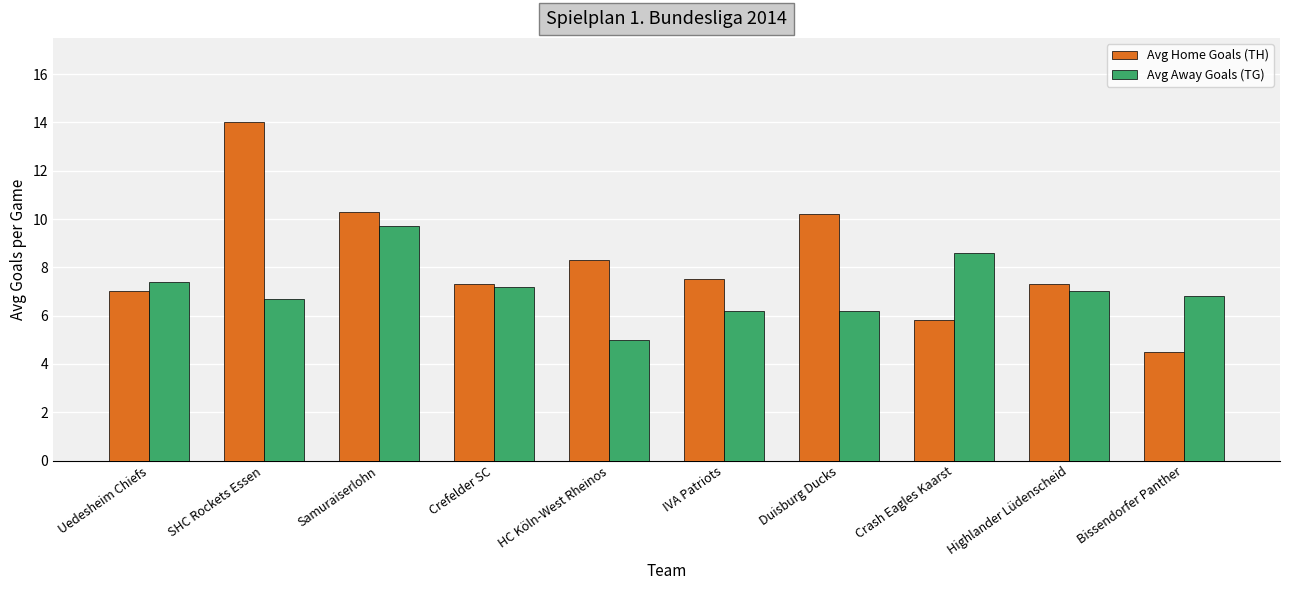

What is the value of the Avg Away Goals (TG) bar at the 8th from the left?

8.6